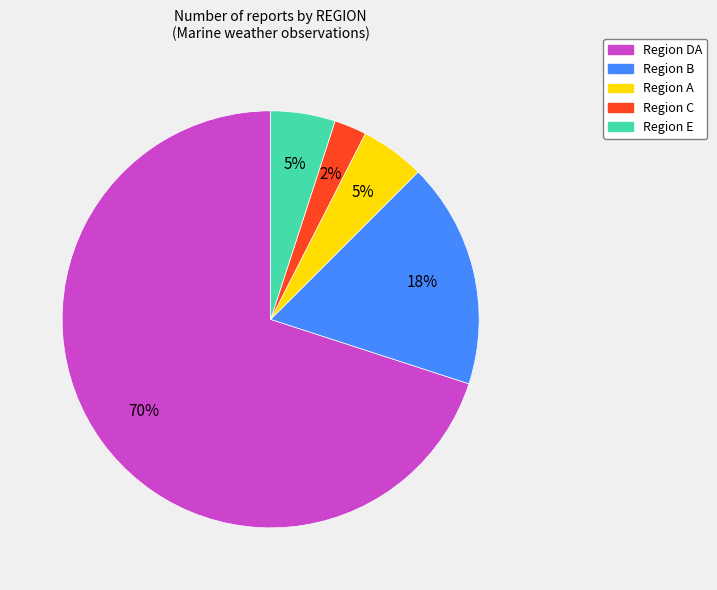

How many segments does this pie chart have?

5